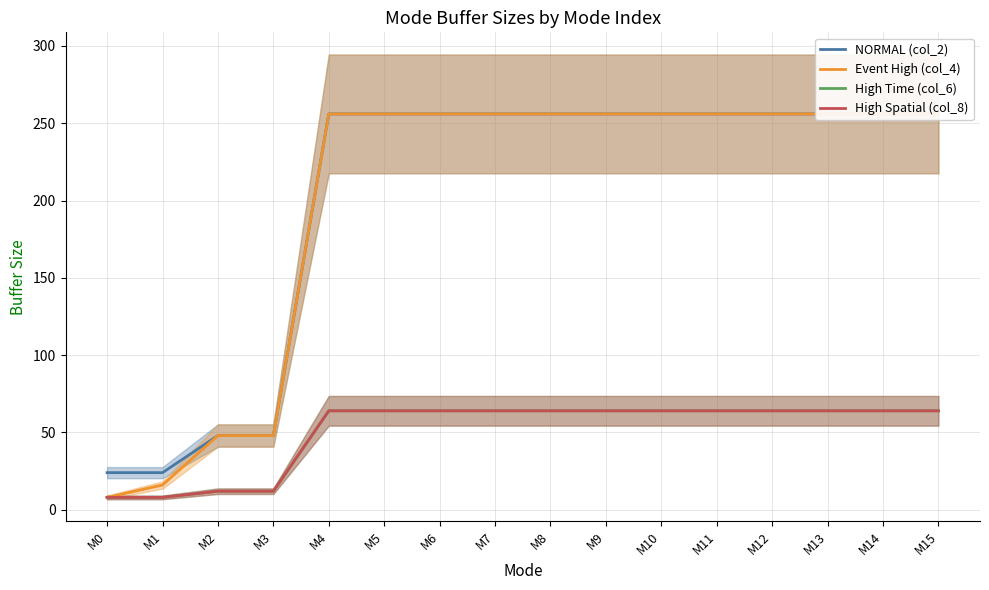

At which category does the chart reach its minimum across all series?

M0